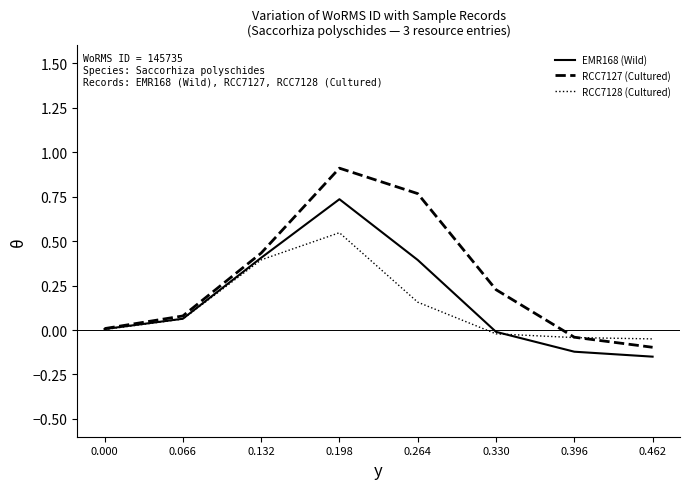

Rank the series at 0.264 from highest to lowest value.

RCC7127 (Cultured), EMR168 (Wild), RCC7128 (Cultured)